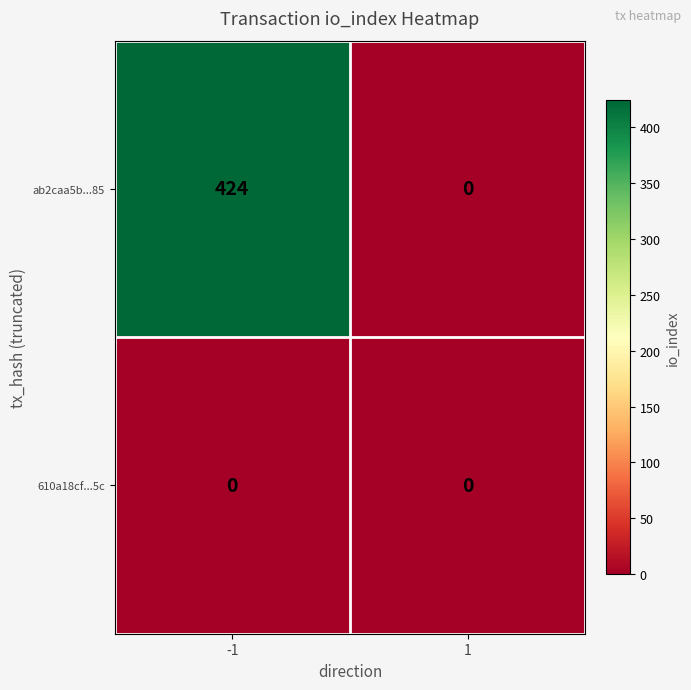

Reading left to right, what are all the values shown in this chart?

ab2caa5b...85: 424	0
610a18cf...5c: 0	0